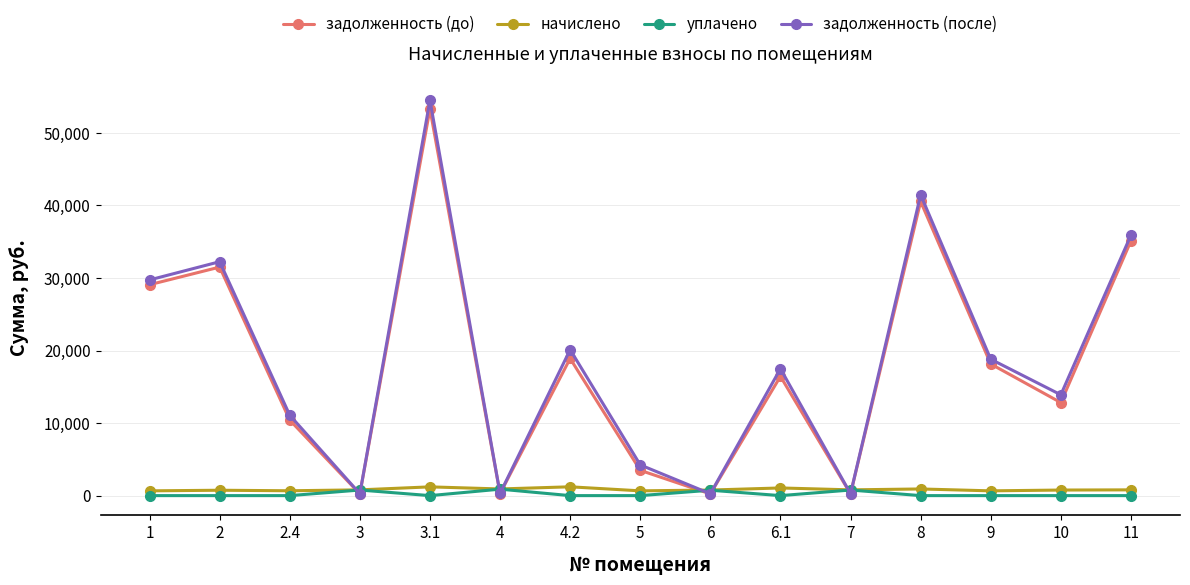

True or false: уплачено has more than 0 points higher than both neighbors.

True